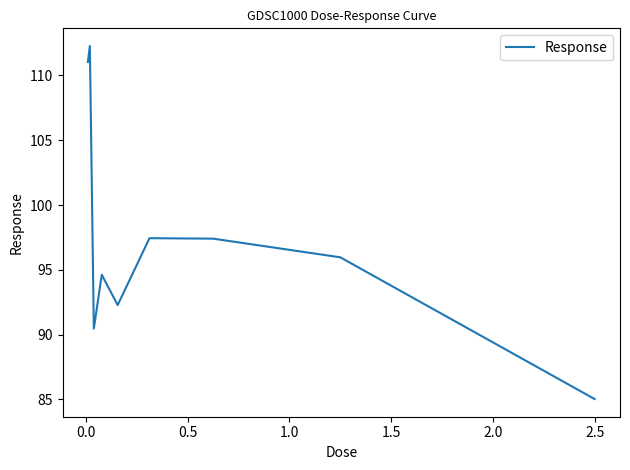

What is the average value?

97.4